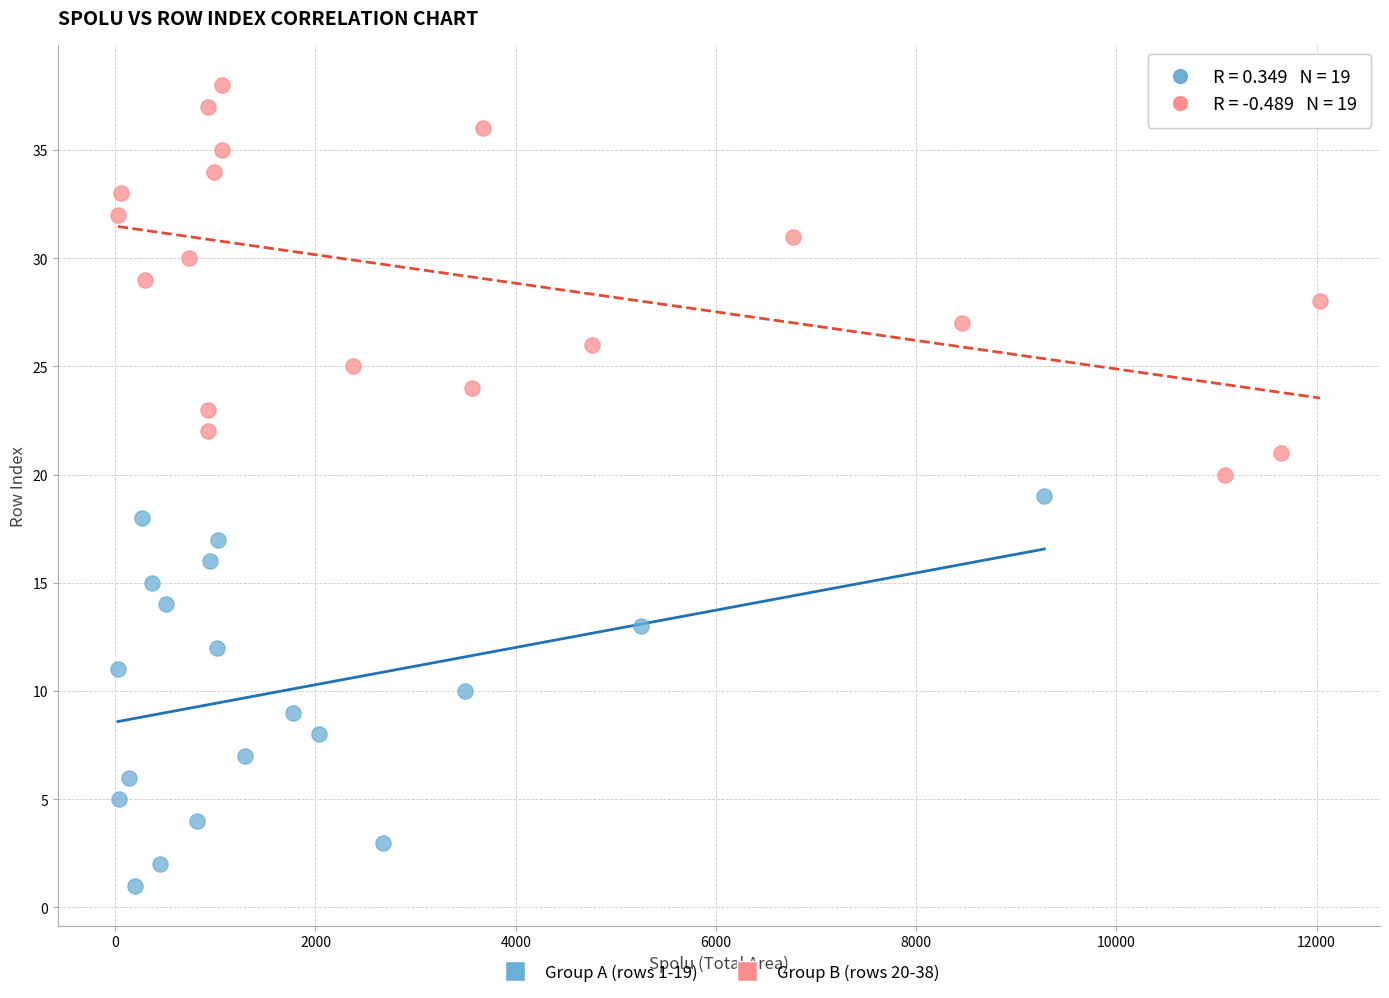

Which series reaches the minimum Y coordinate?

Group A (rows 1-19)